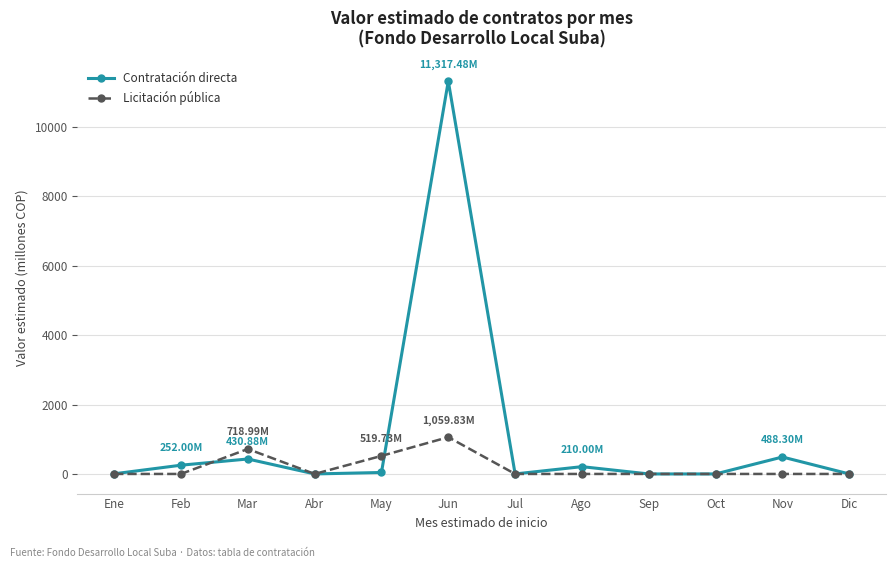

Is the value of Licitación pública at Mar greater than the value of Contratación directa at Oct?

Yes